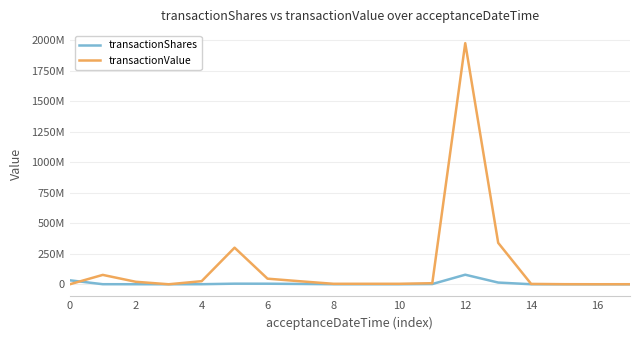

What are all the series names shown in the legend?

transactionShares, transactionValue